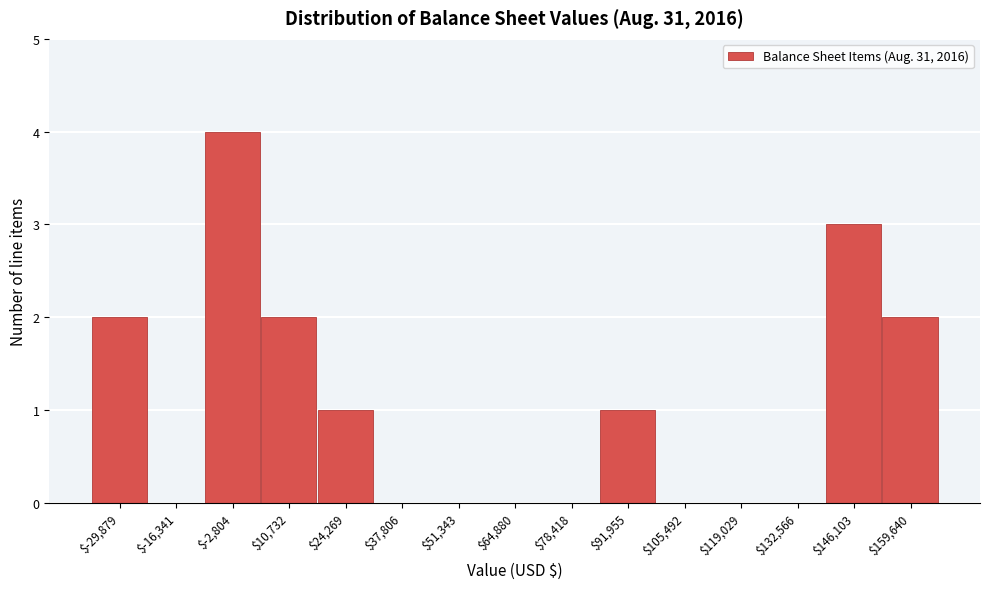

What is the greatest value displayed?

4